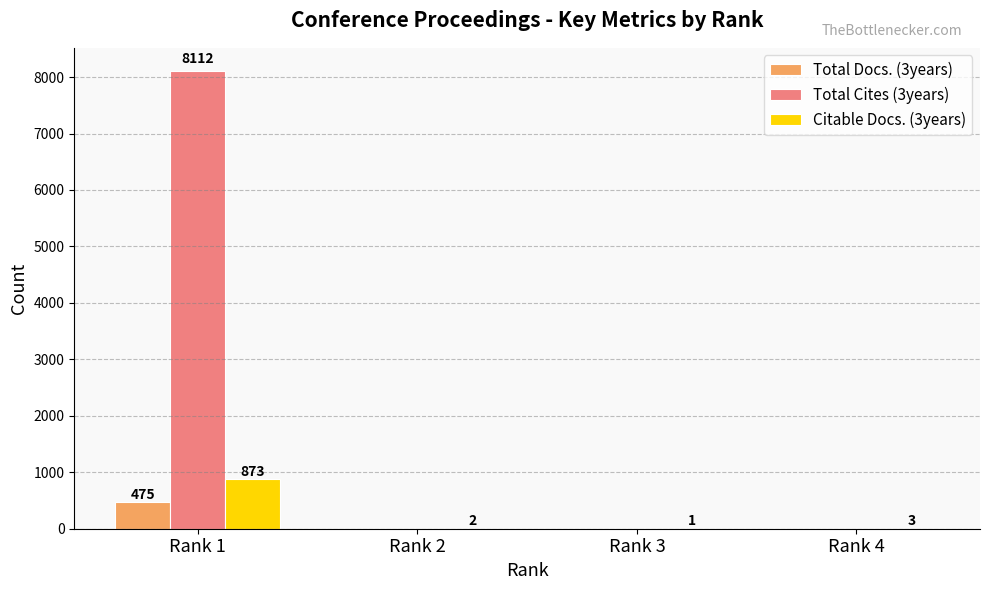

The value of Total Cites (3years) at Rank 2 is 0. True or false?

True